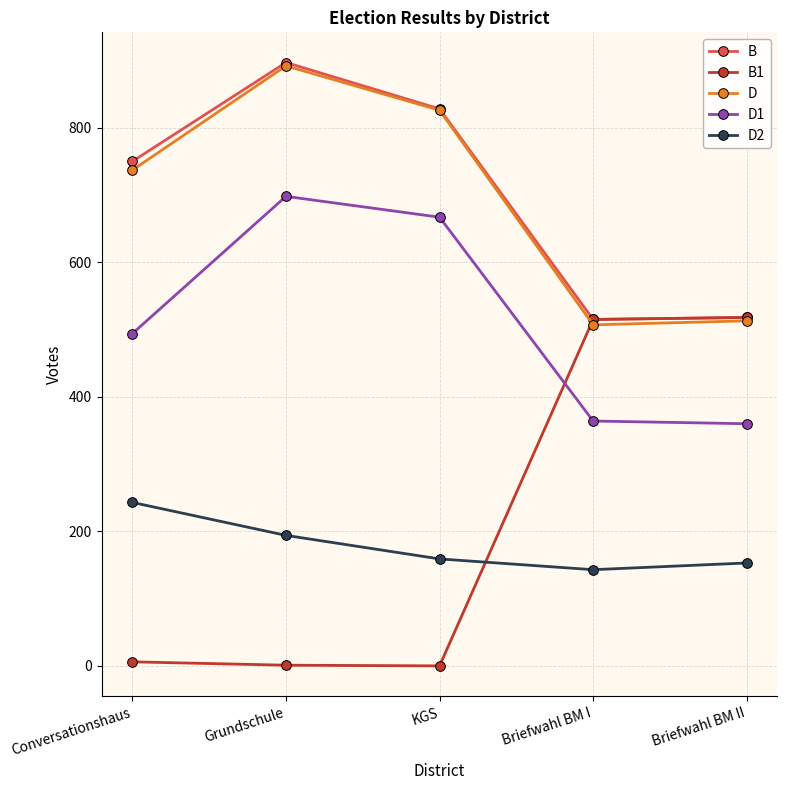

At how many categories does at least one series exceed 295?

5